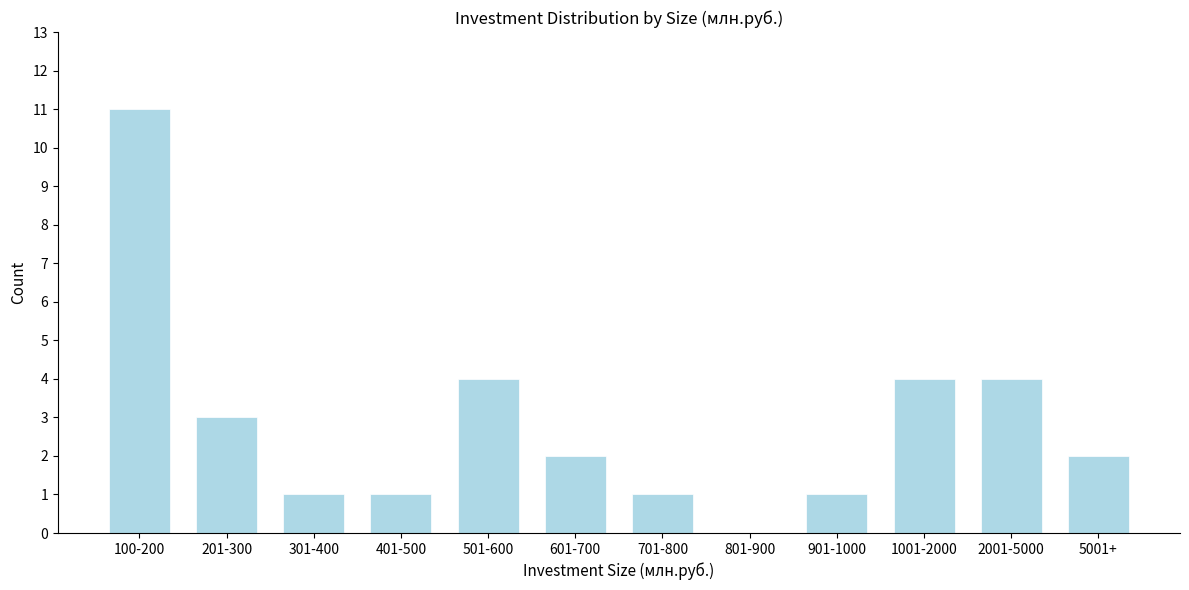

Reading left to right, extract all data points from this chart.

100-200=11	201-300=3	301-400=1	401-500=1	501-600=4	601-700=2	701-800=1	801-900=0	901-1000=1	1001-2000=4	2001-5000=4	5001+=2